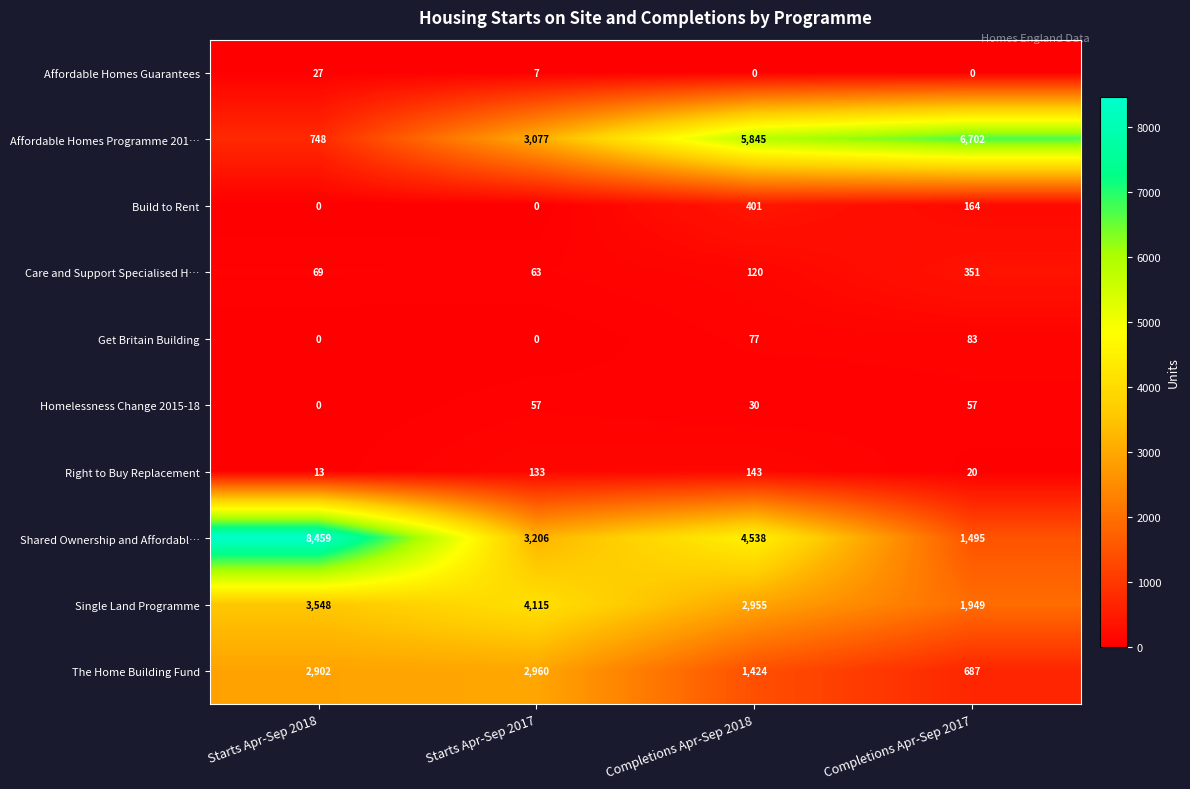

What is the total value across all series at Completions Apr-Sep 2018?

15533